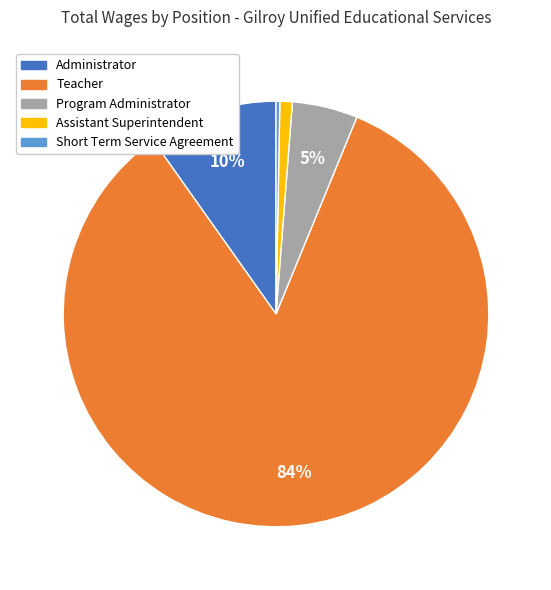

True or false: Teacher accounts for 75% of the total.

False